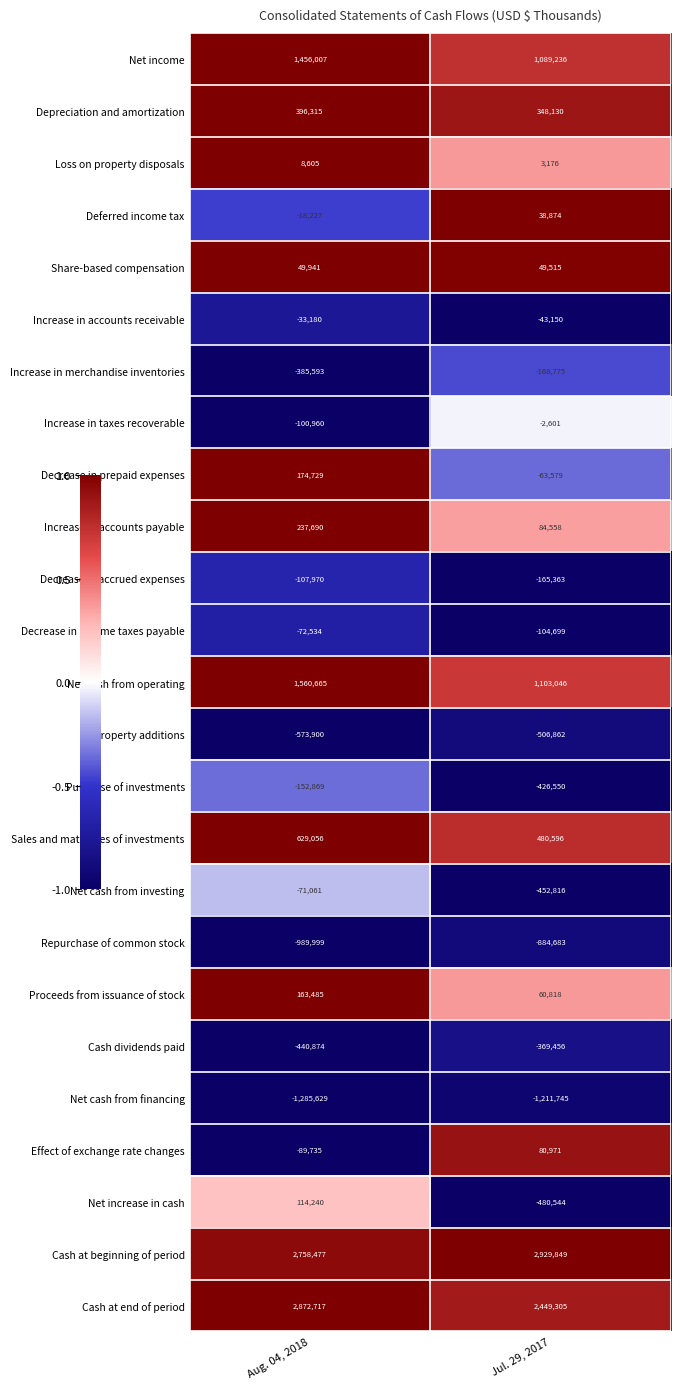

True or false: Deferred income tax has a value of -24422 at Aug. 04, 2018.

False